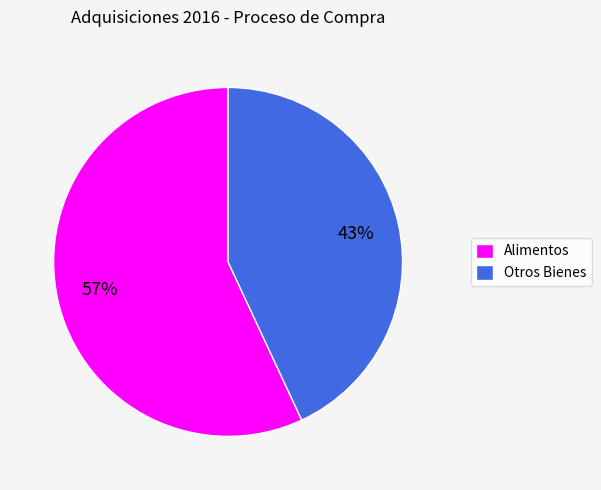

True or false: Alimentos accounts for 57% of the total.

True